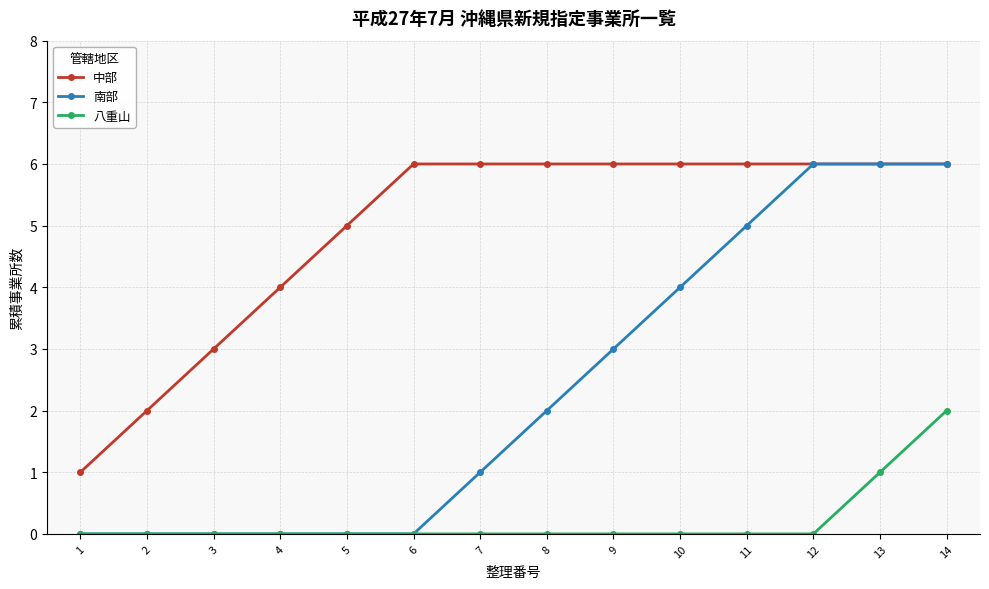

Is it true that 八重山 equals -1 at 6?

False